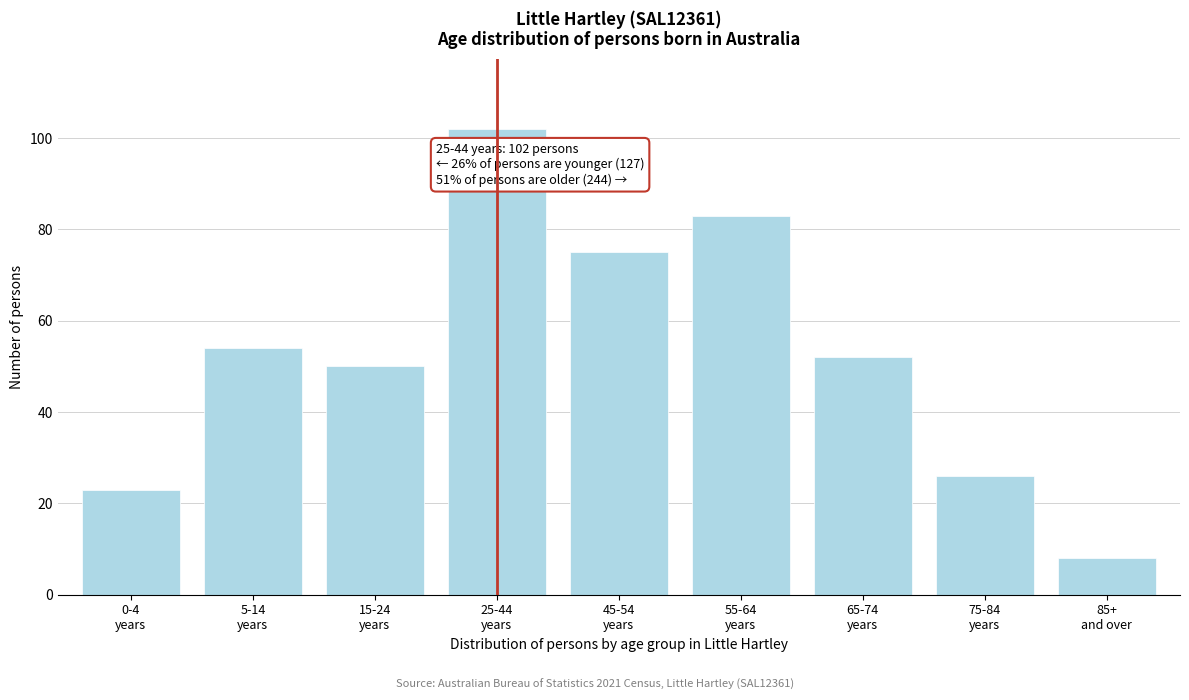

Reading left to right, what are all the values shown in this chart?

23	54	50	102	75	83	52	26	8